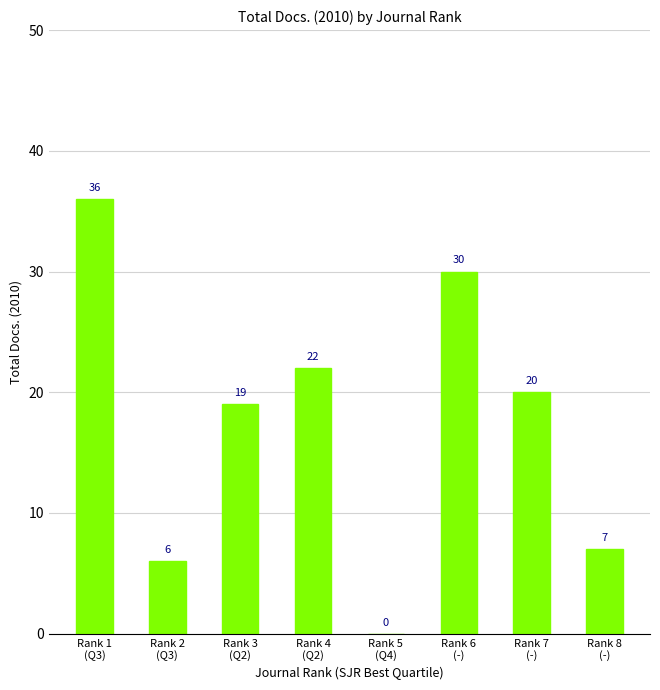

What is the sum of the values at Rank 2
(Q3) and Rank 3
(Q2)?

25